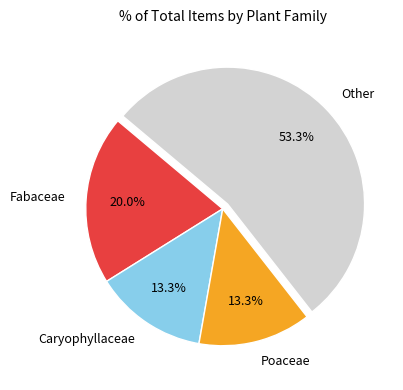

Approximately how many times larger is the value at Other compared to Fabaceae?

2.7